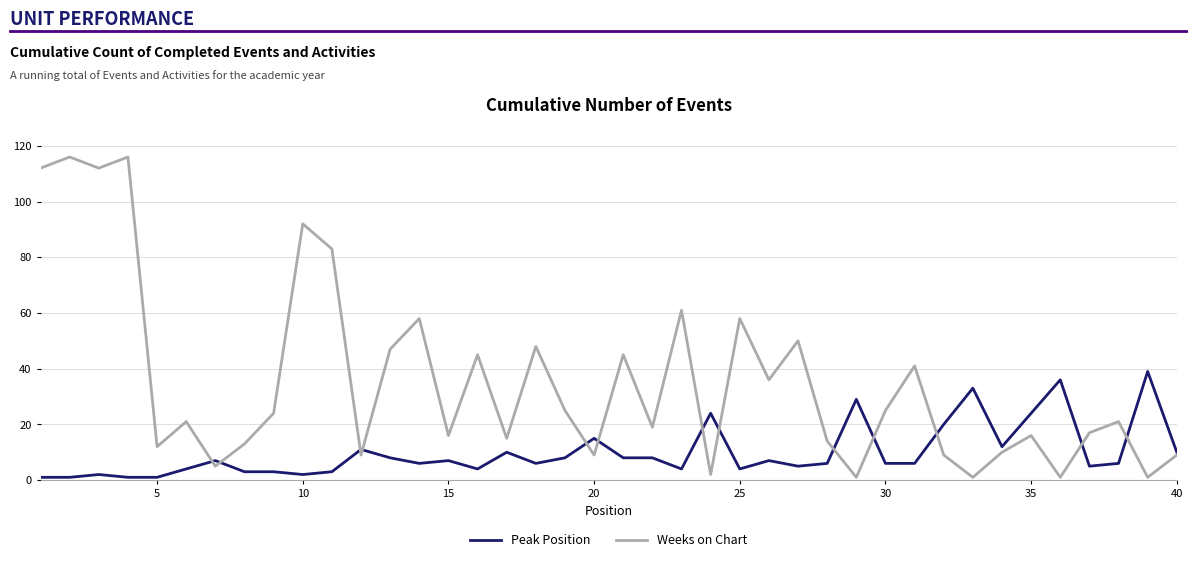

Which series has the largest total across all categories?

Weeks on Chart